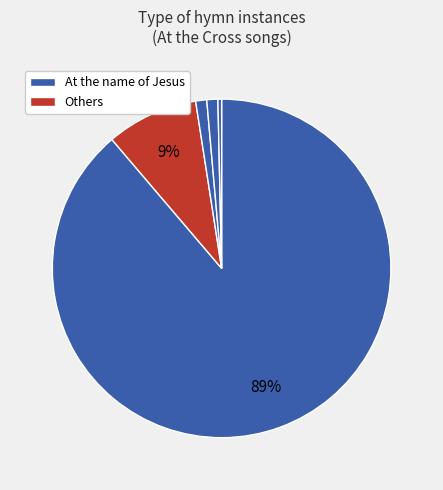

Count the number of slices in the pie.

5